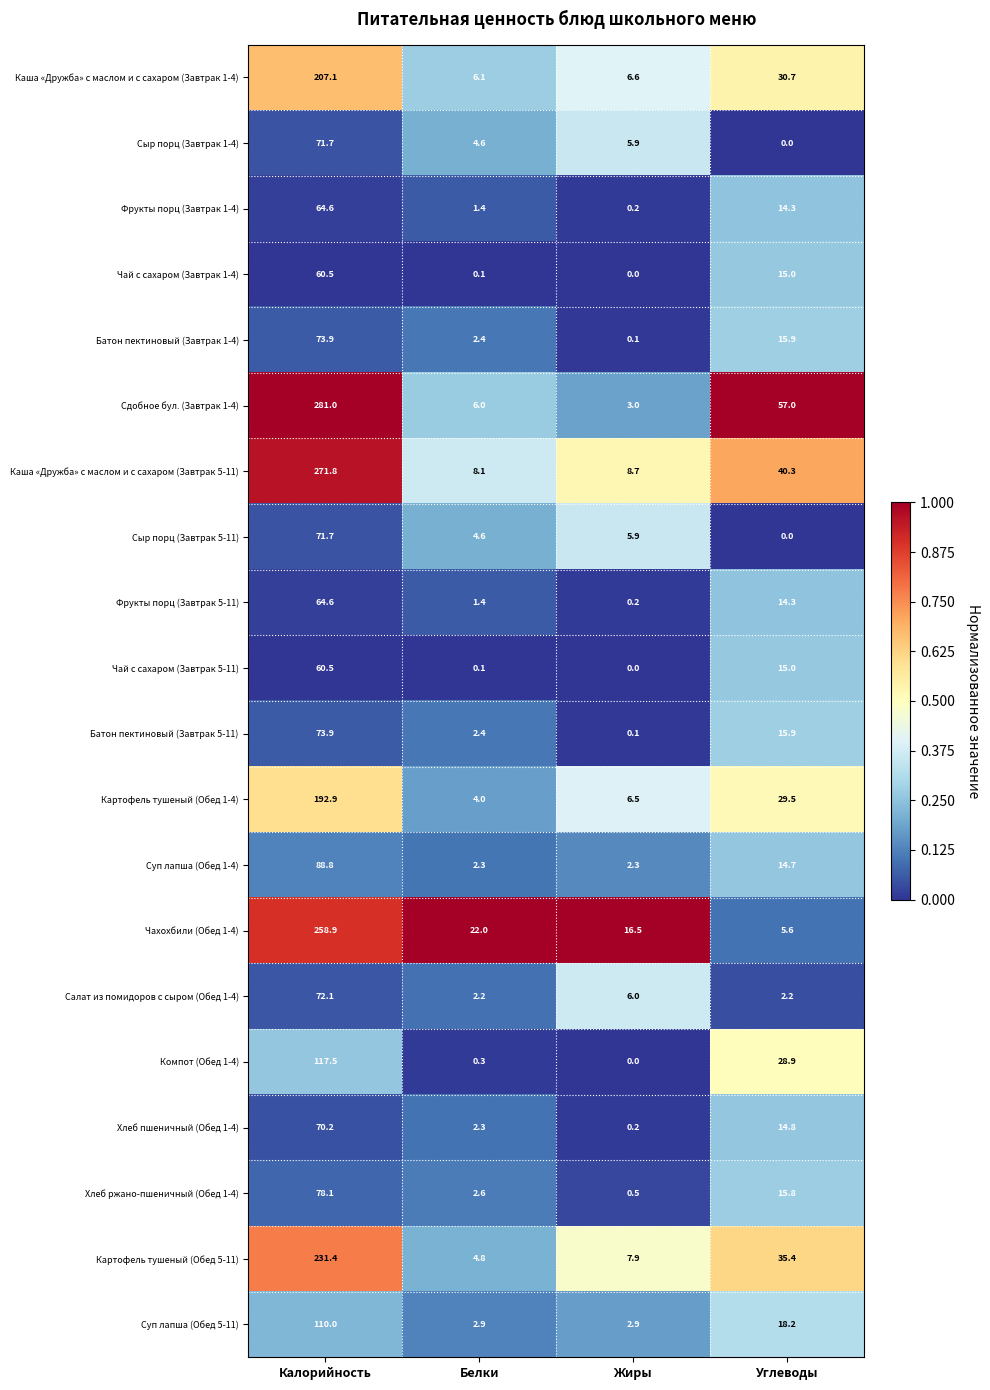

At which label does Суп лапша (Обед 1-4) first exceed 14?

Калорийность